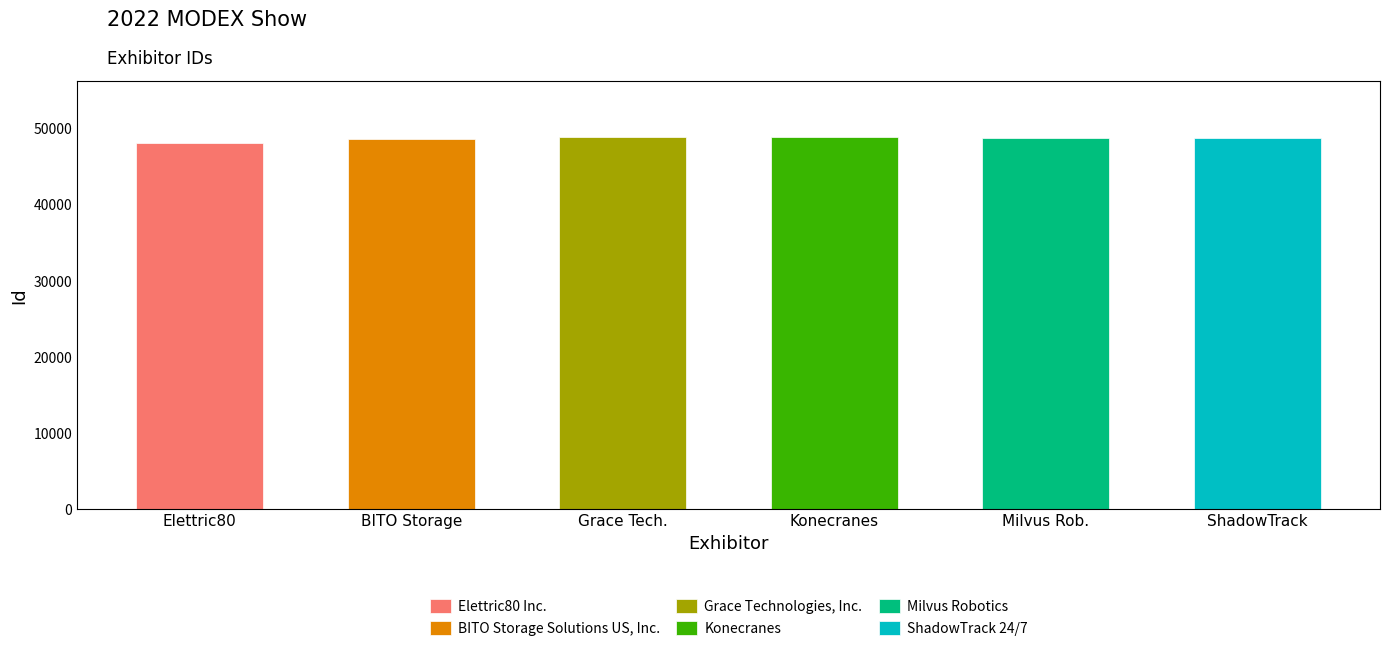

What position from the right is Milvus Robotics?

2